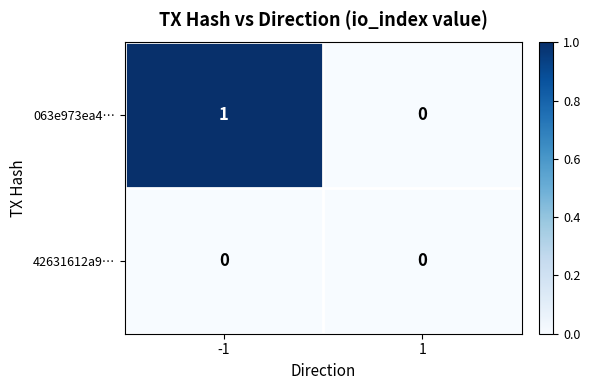

Reading right to left, transcribe all the data shown in this chart.

063e973ea4…: 0	1
42631612a9…: 0	0